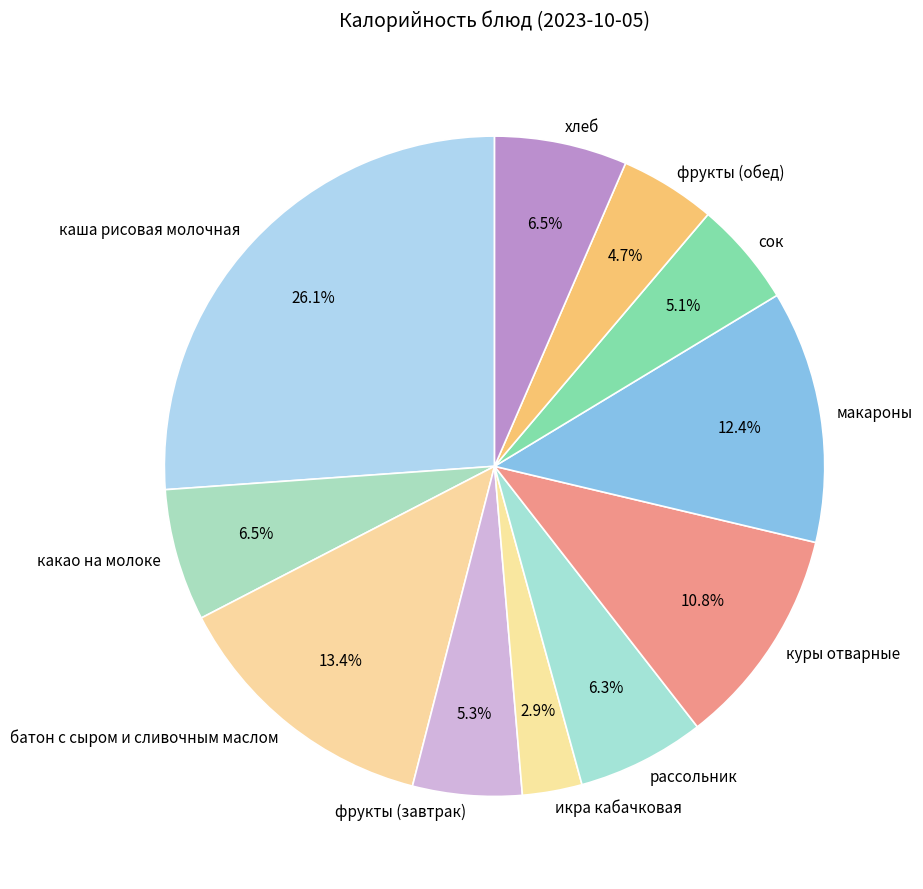

To the nearest percent, what is the difference between the хлеб and каша рисовая молочная slice percentages?

20%